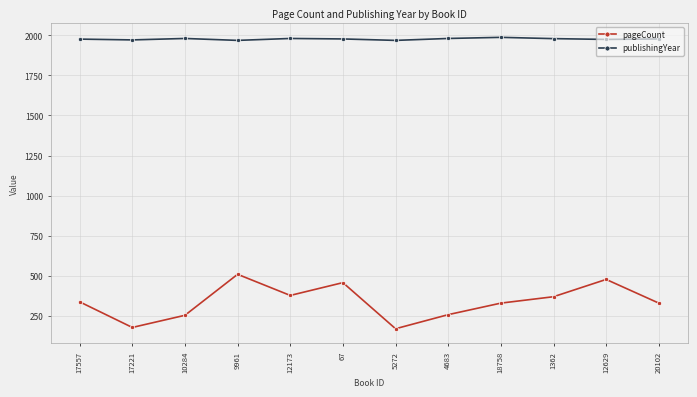

True or false: publishingYear and pageCount intersect in this chart.

False